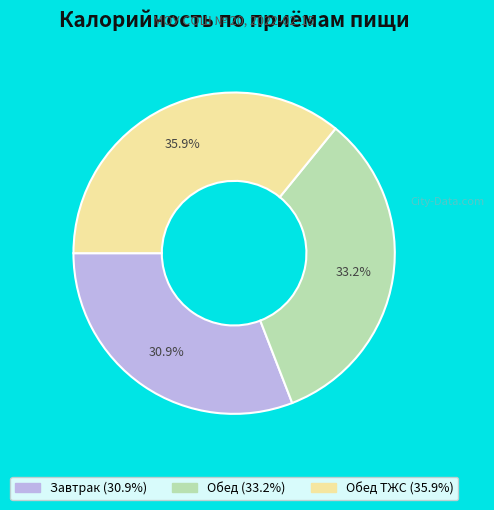

Is there any slice that represents more than half of the pie?

No